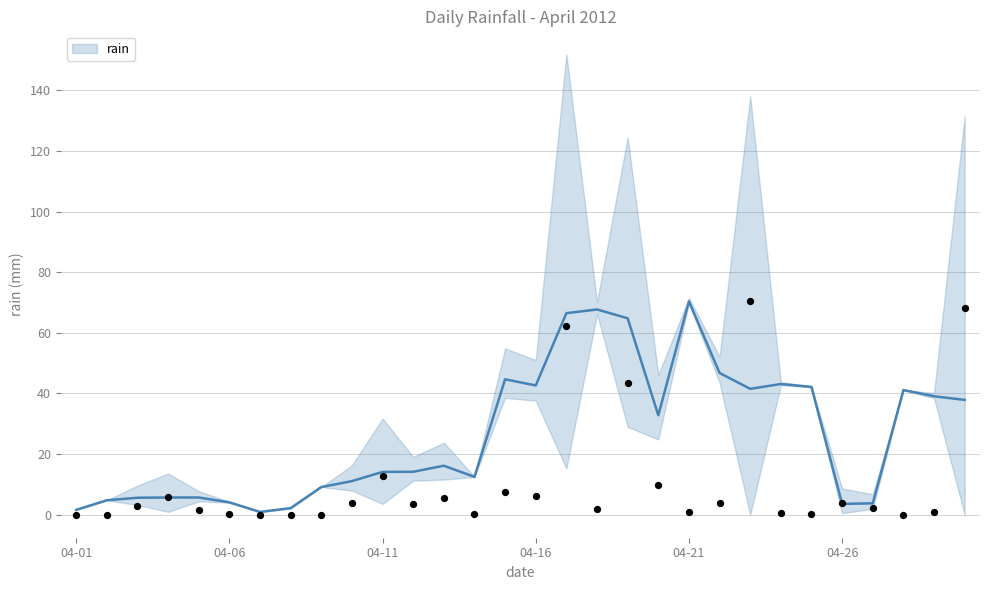

Which has a higher value, 2012-04-27 or 2012-04-26?

2012-04-26